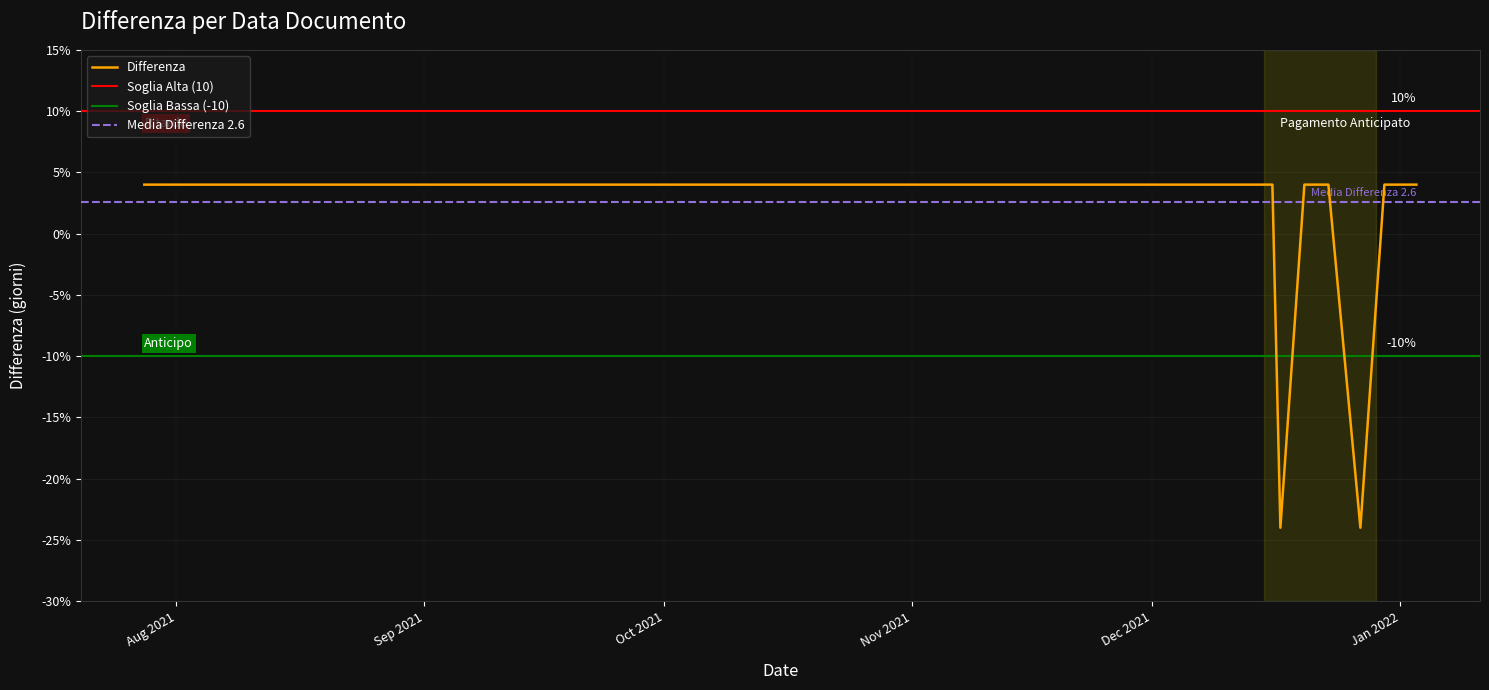

Rank the categories by value from highest to lowest.

13/10/2021, 13/11/2021, 17/11/2021, 15/11/2021, 28/07/2021, 16/12/2021, 16/12/2021, 03/11/2021, 10/10/2021, 20/12/2021, 06/10/2021, 22/10/2021, 01/12/2021, 13/12/2021, 14/12/2021, 30/12/2021, 23/12/2021, 15/11/2021, 17/11/2021, 30/11/2021, 30/11/2021, 16/09/2021, 31/12/2021, 28/10/2021, 02/12/2021, 03/01/2022, 17/11/2021, 17/11/2021, 31/12/2021, 09/12/2021, 23/11/2021, 30/11/2021, 31/12/2021, 04/11/2021, 15/11/2021, 30/11/2021, 22/12/2021, 05/11/2021, 27/12/2021, 17/12/2021